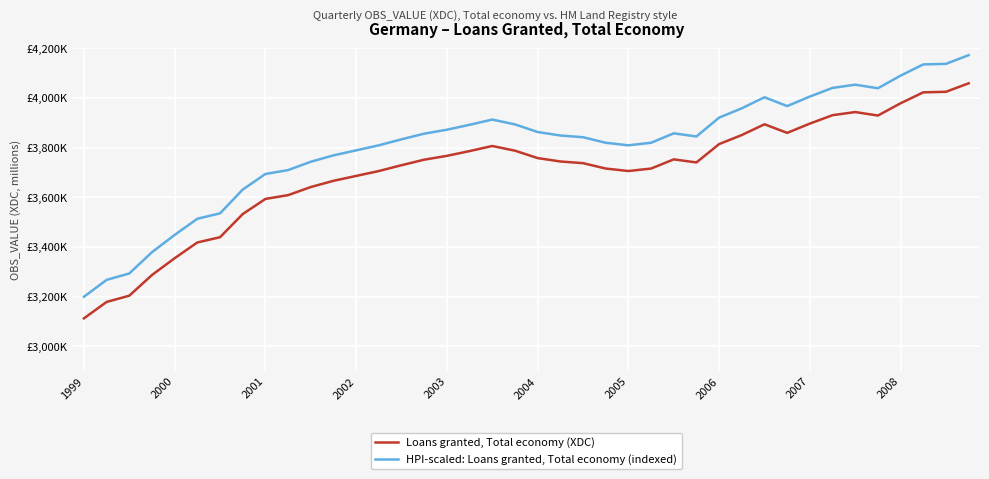

What are all the series names shown in the legend?

Loans granted, Total economy (XDC), HPI-scaled: Loans granted, Total economy (indexed)